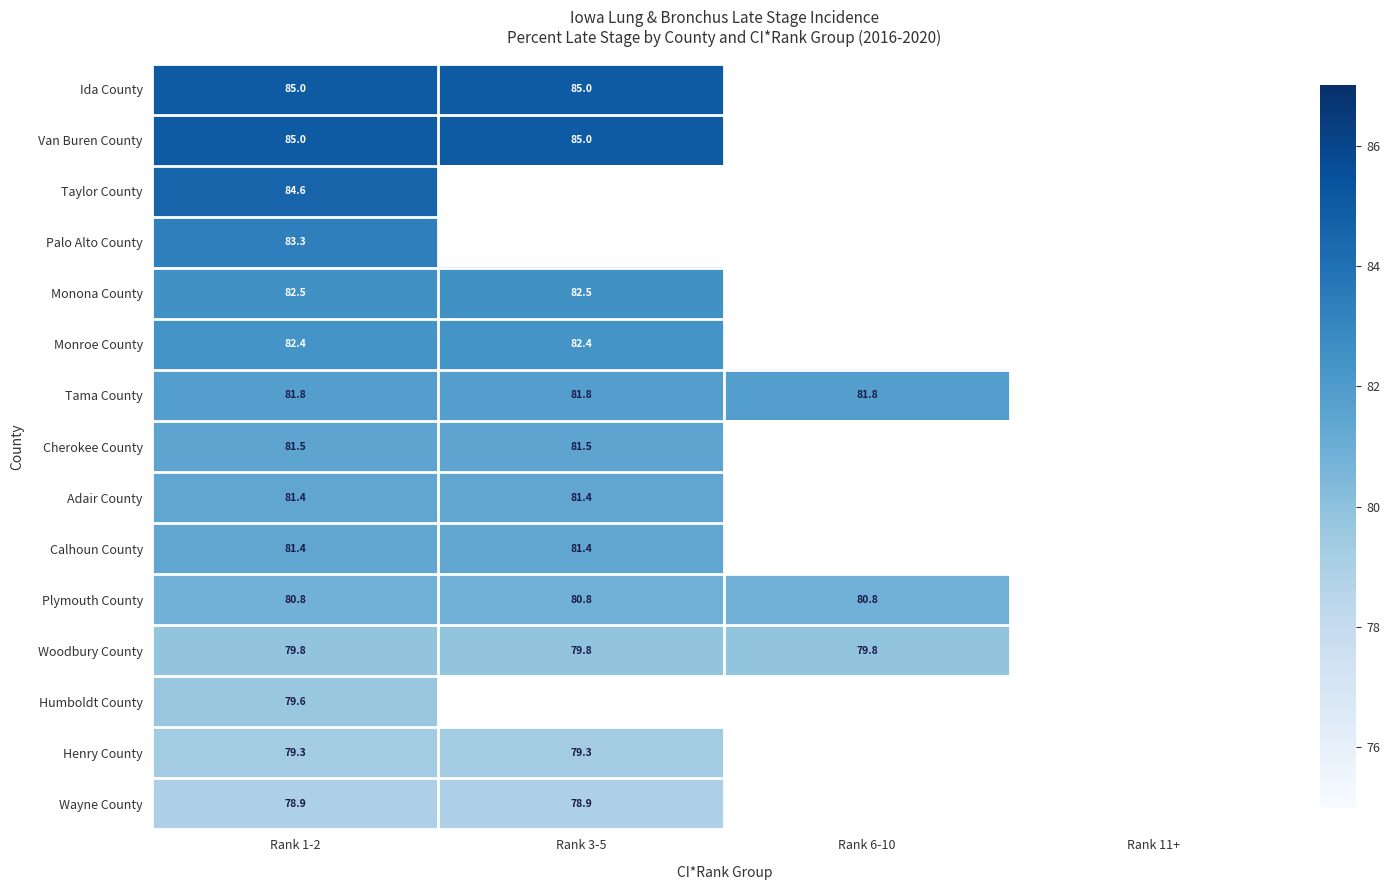

The Van Buren County series shows 85.0 at Rank 1-2. True or false?

True